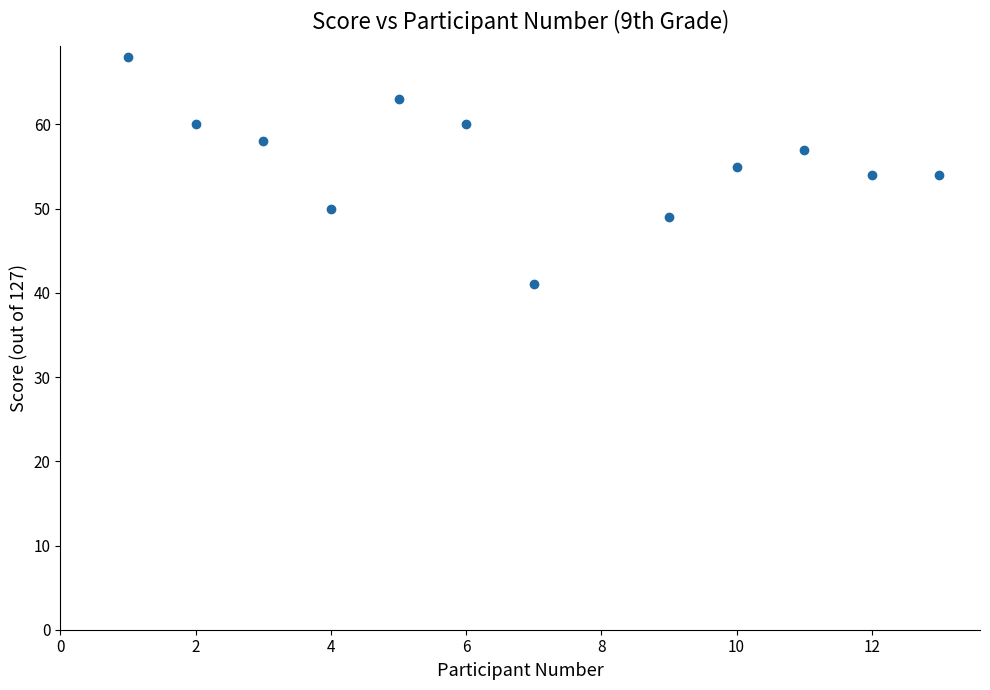

What is the range of Y values (max minus min)?

27